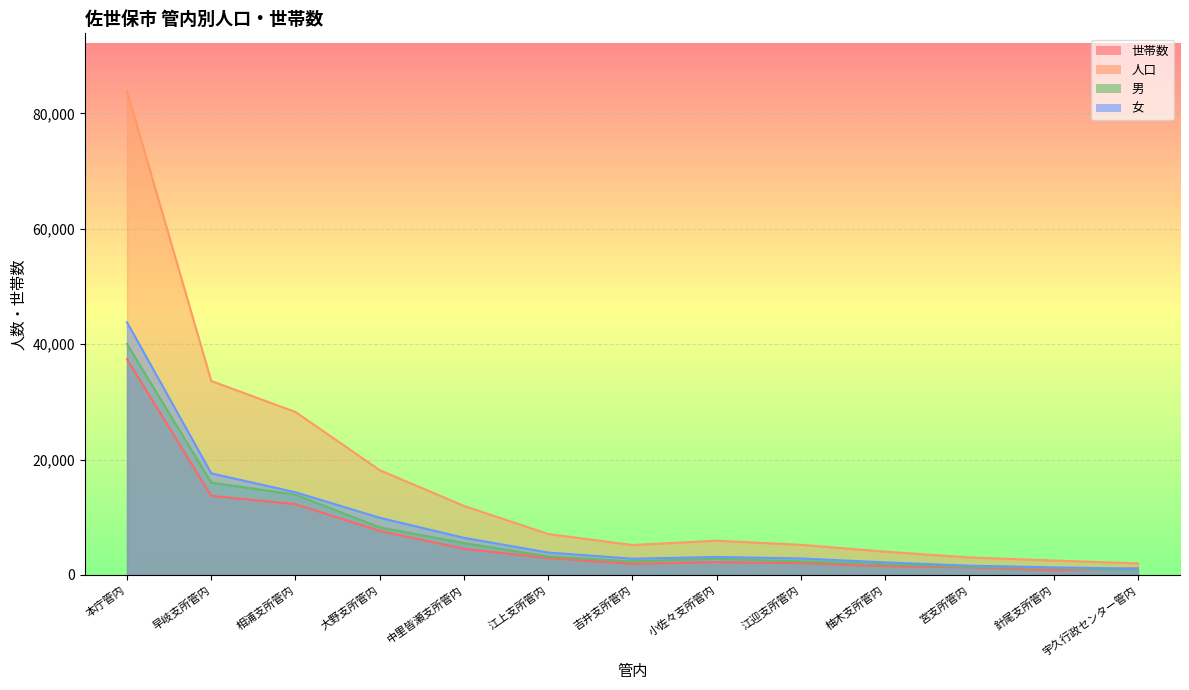

Between which two adjacent categories do 女 and 世帯数 first intersect?

針尾支所管内 and 宇久行政センター管内